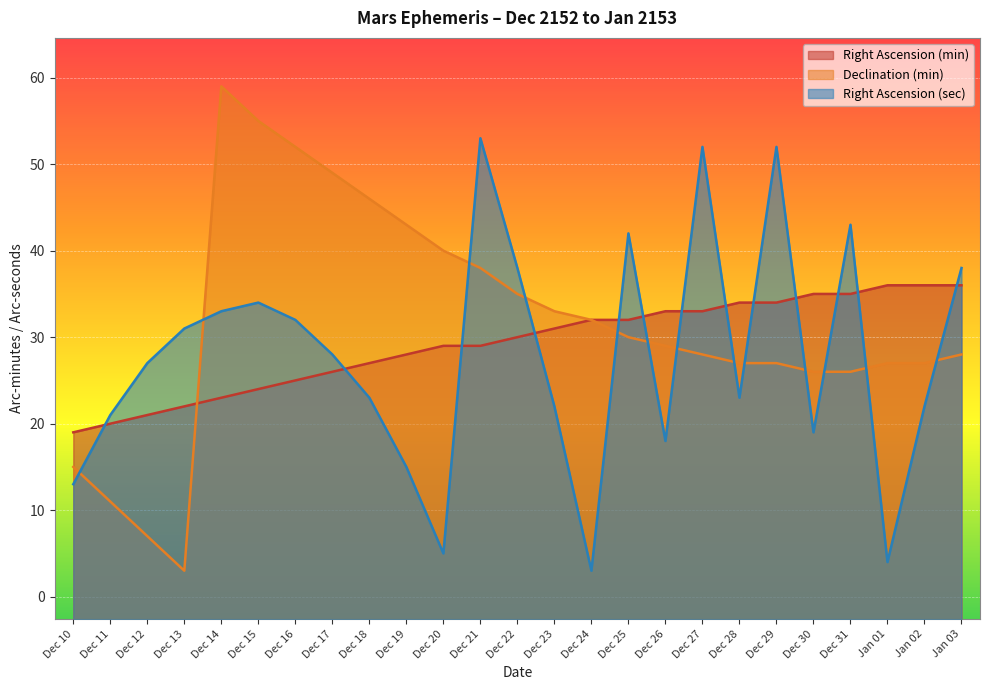

Which series changed the most between Dec 22 and Dec 25?

Declination (min)